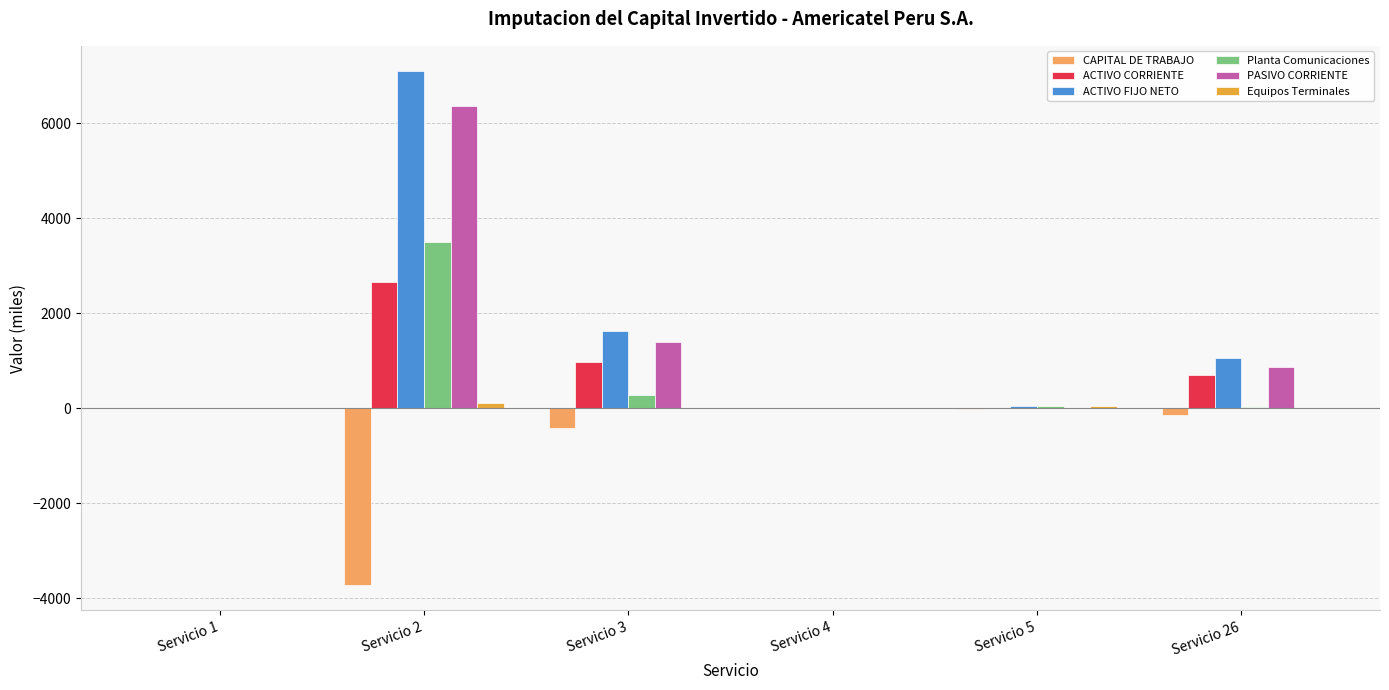

Which series changed the most between Servicio 5 and Servicio 26?

ACTIVO FIJO NETO